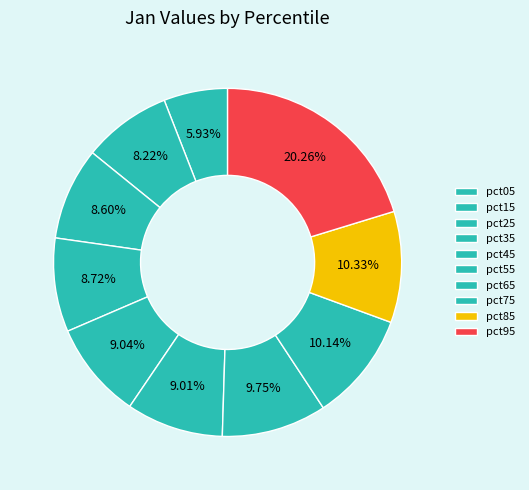

Combined, what portion of the pie is pct35 and pct75?

18.9%